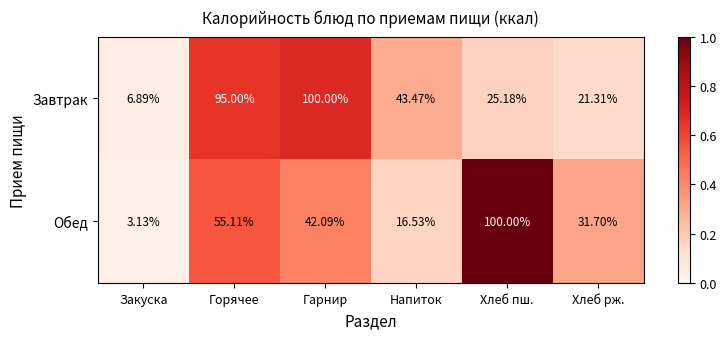

Which series has the largest range (max minus min)?

Обед